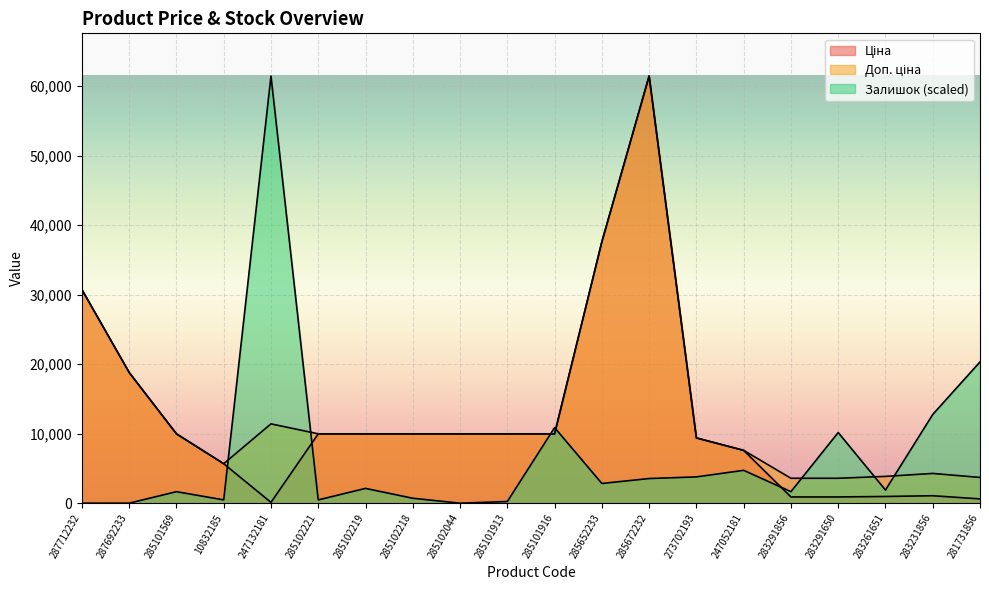

How many lines are shown in the chart?

3